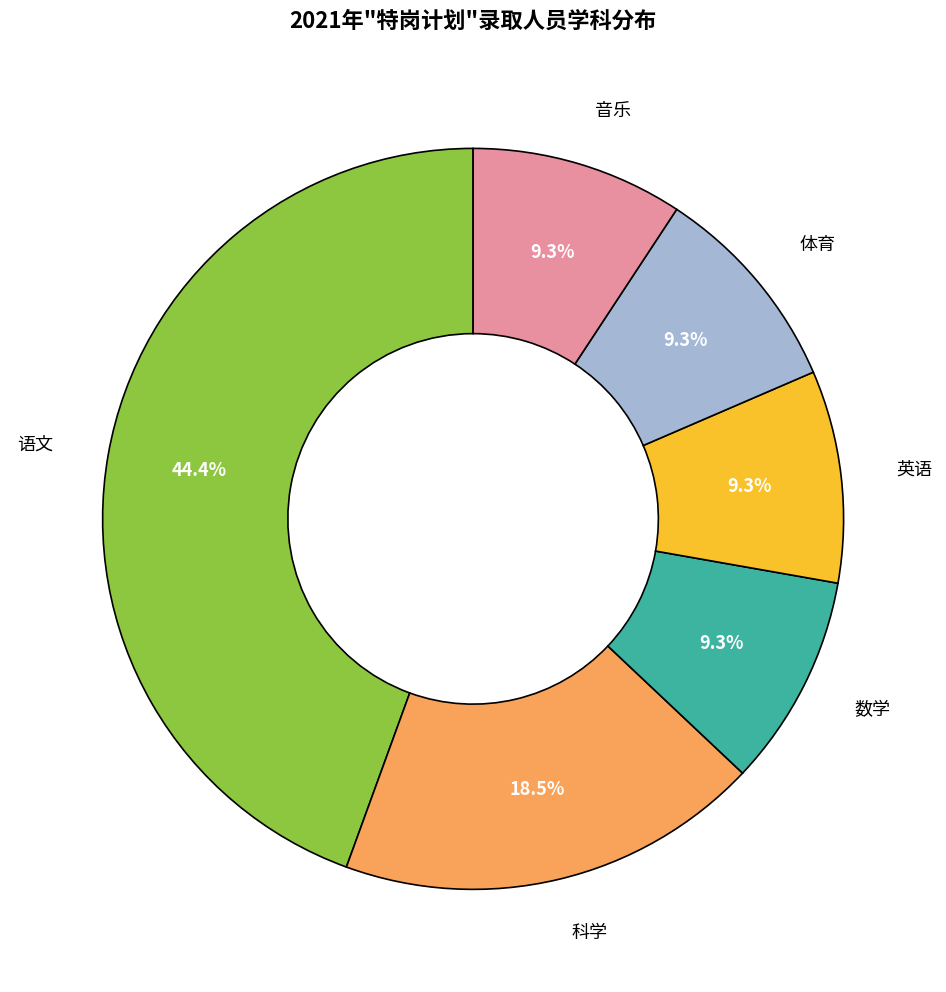

Does any single category account for the majority?

No